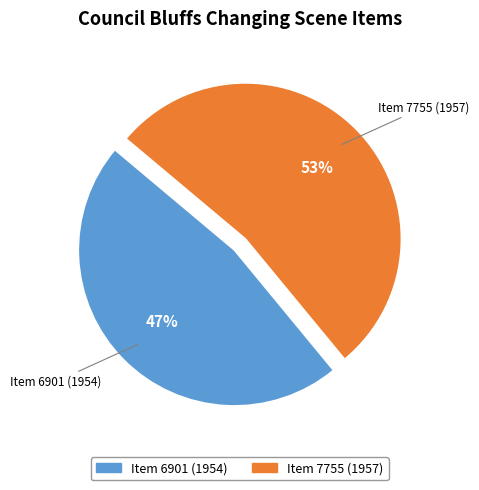

To the nearest percent, what is the difference between the Item 7755 (1957) and Item 6901 (1954) slice percentages?

6%